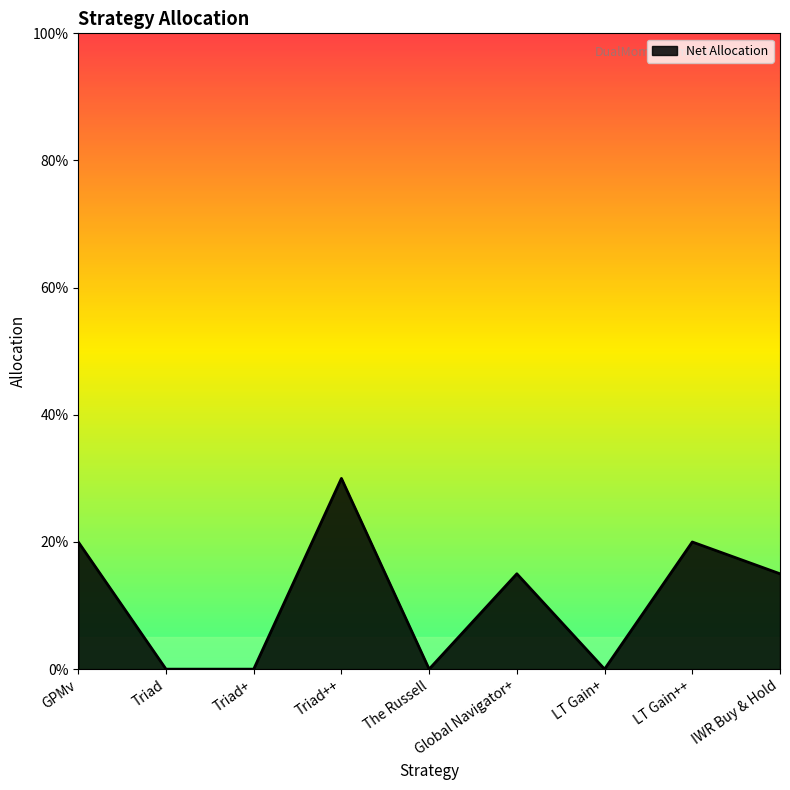

True or false: the data shows 0.2 at IWR Buy & Hold.

False